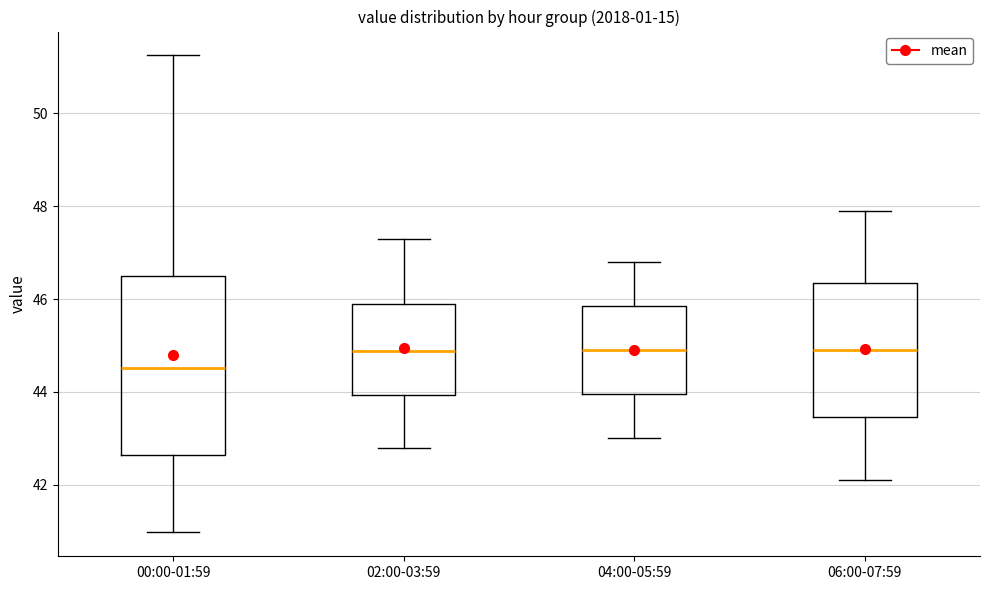

Comparing the boxes themselves (not the whiskers), which one is the tallest?

00:00-01:59